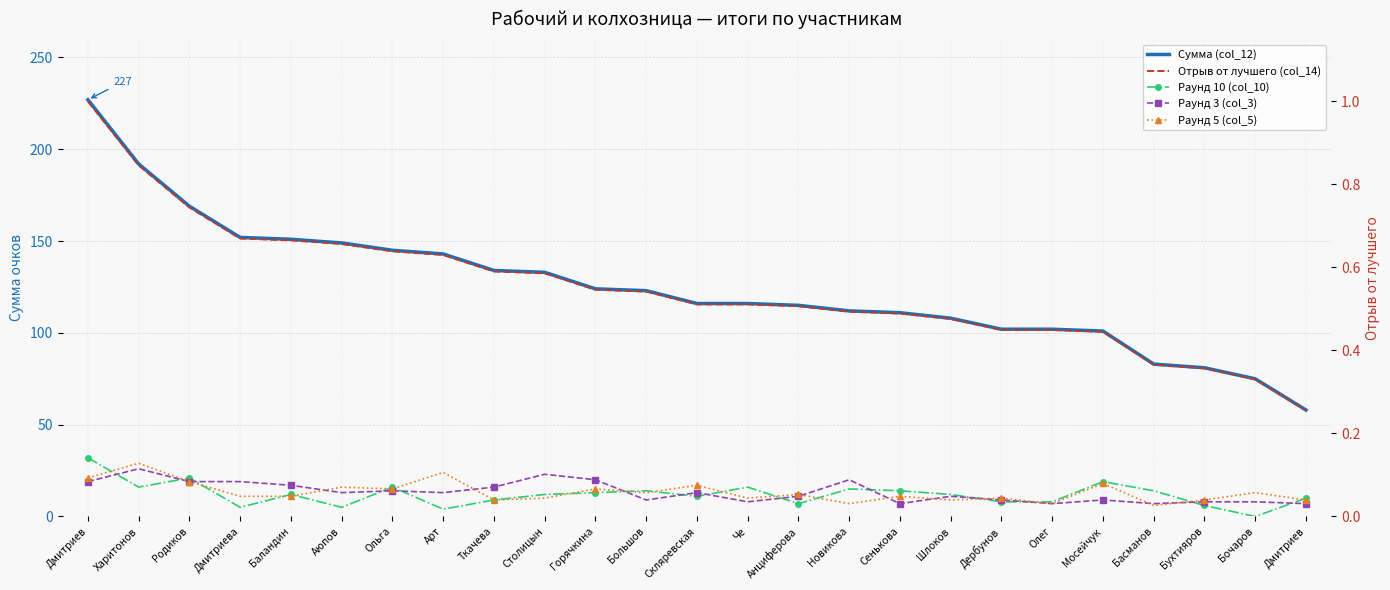

Is the value of Сумма (col_12) at Дмитриев greater than the value of Раунд 5 (col_5) at Басманов?

Yes